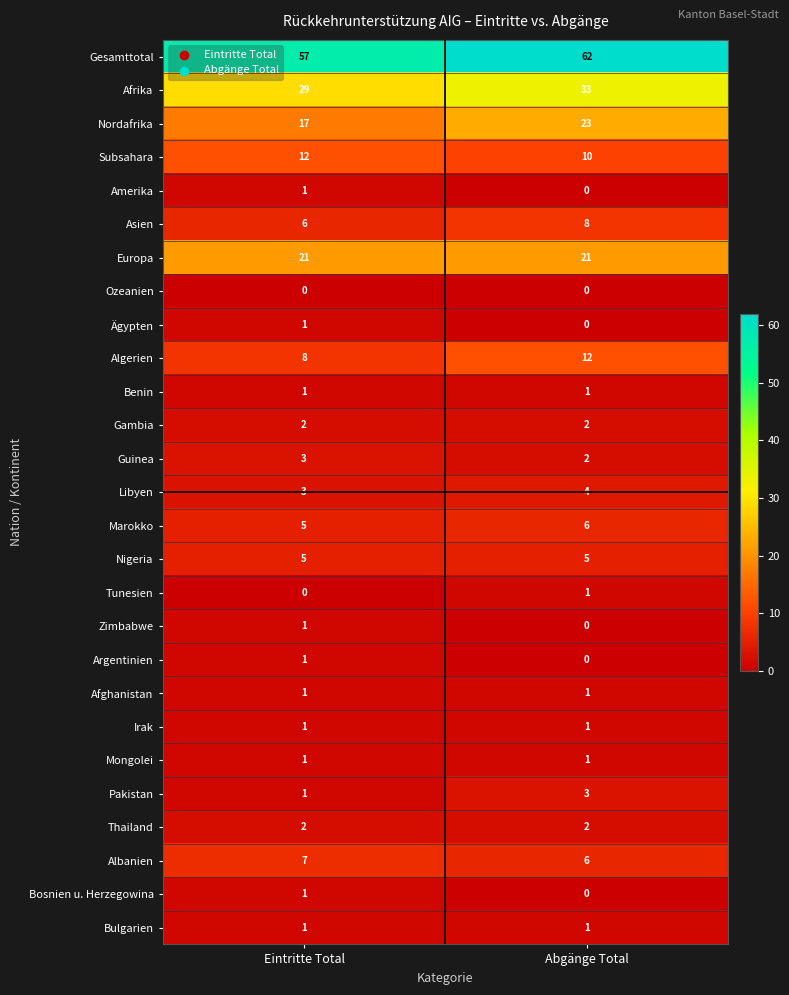

What is the approximate value of Albanien at Abgänge Total?

6